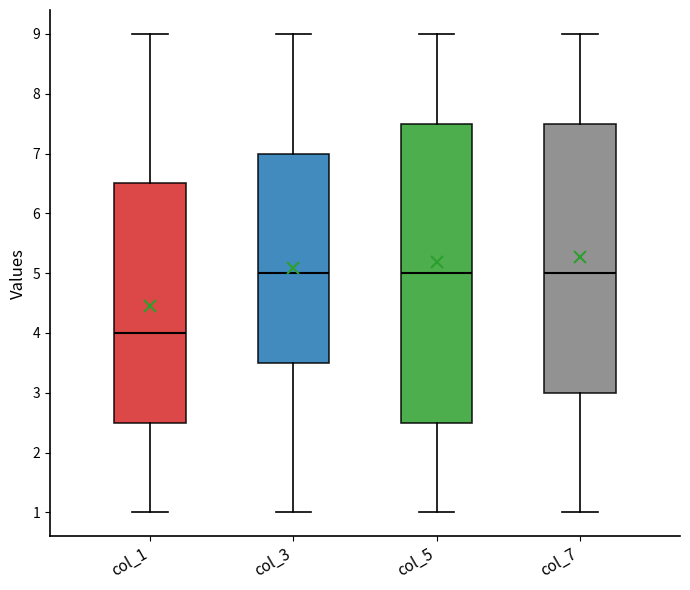

Which box is the tallest, from its lower edge to its upper edge?

col_5